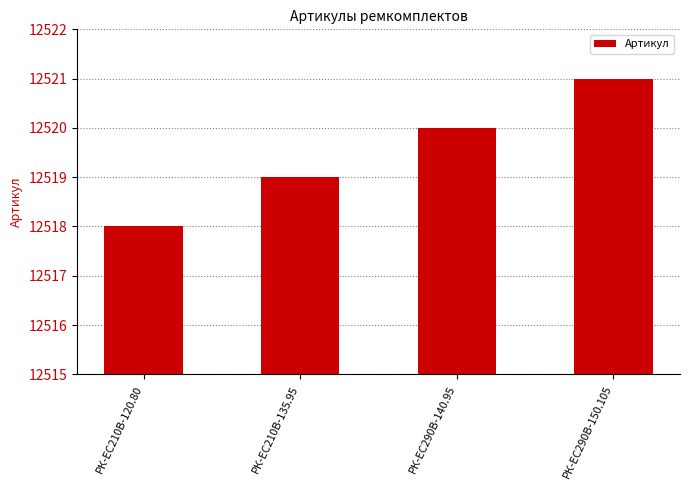

How many data points does each series have?

4